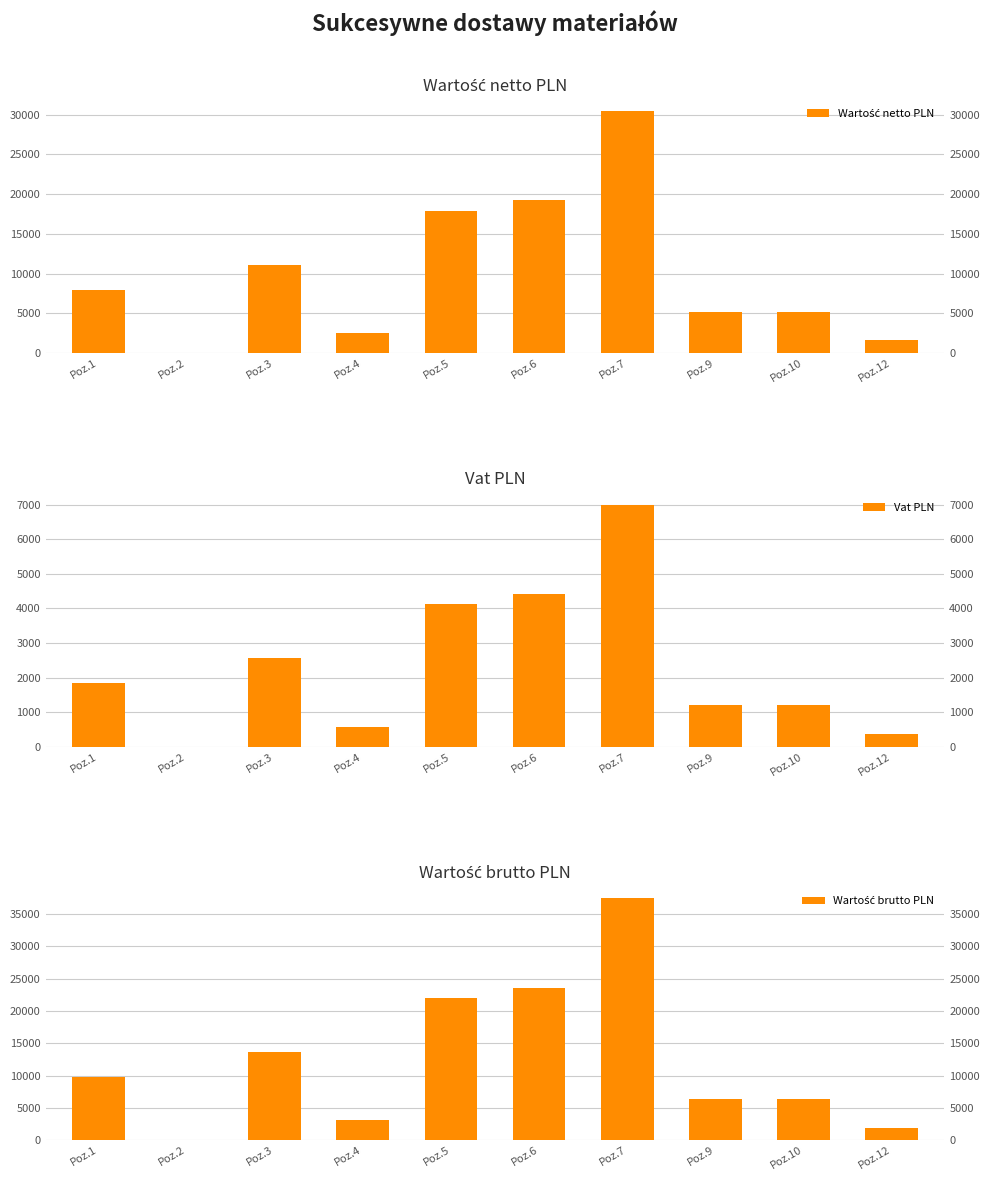

Which series has the widest spread of values?

Wartość brutto PLN